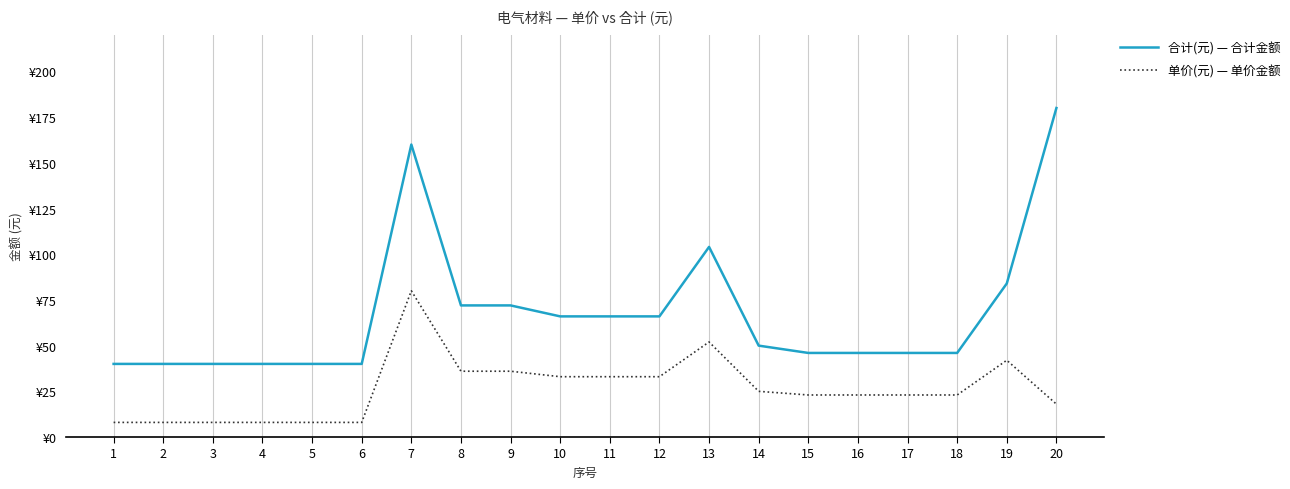

Does the chart have visible grid lines?

Yes